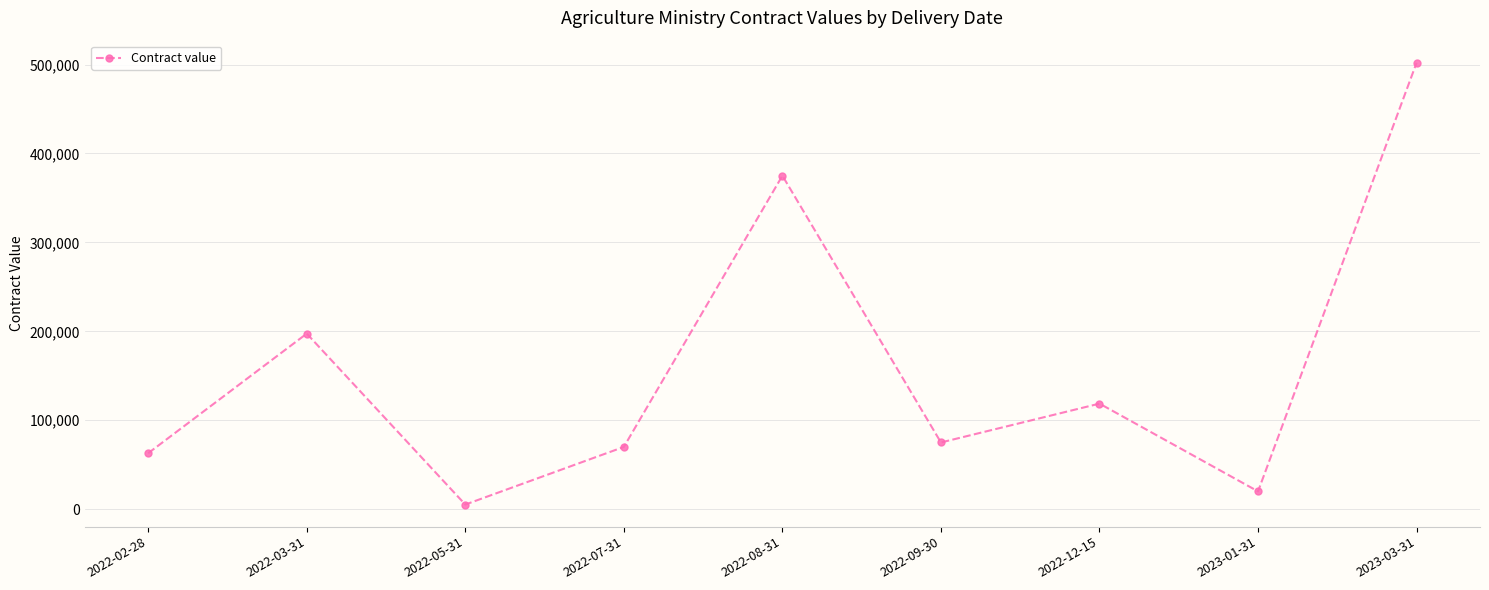

Where is the first local maximum?

2022-03-31